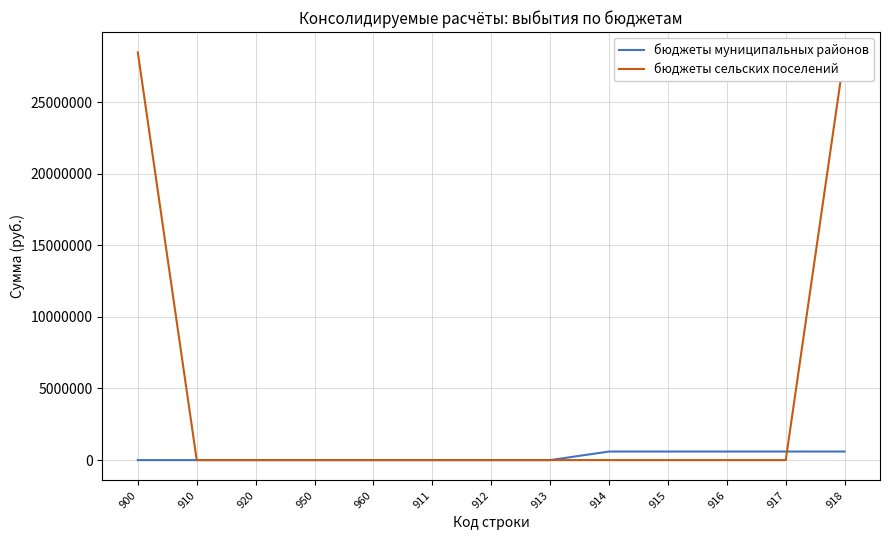

What is the approximate value of бюджеты муниципальных районов at 916?

598000